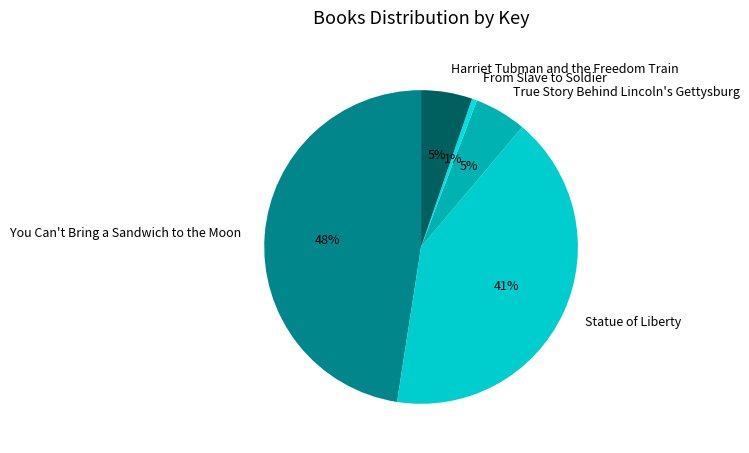

Is it true that From Slave to Soldier is 1% of the pie?

True